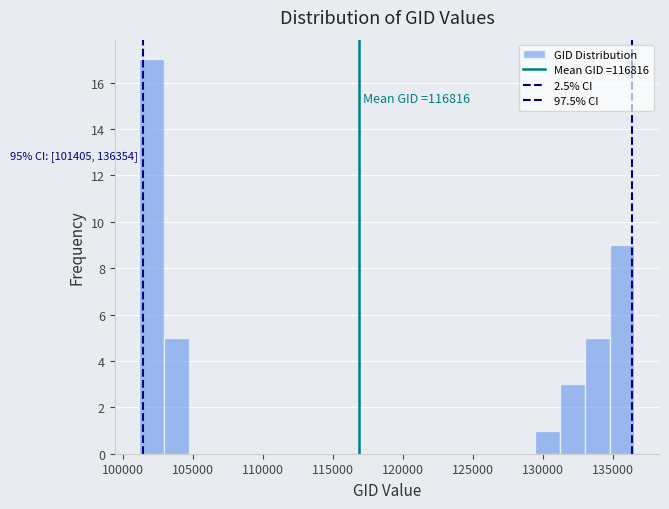

Around what value on the x-axis is the tallest bar? Give the approximate position of its centre, as read against the axis.

102000